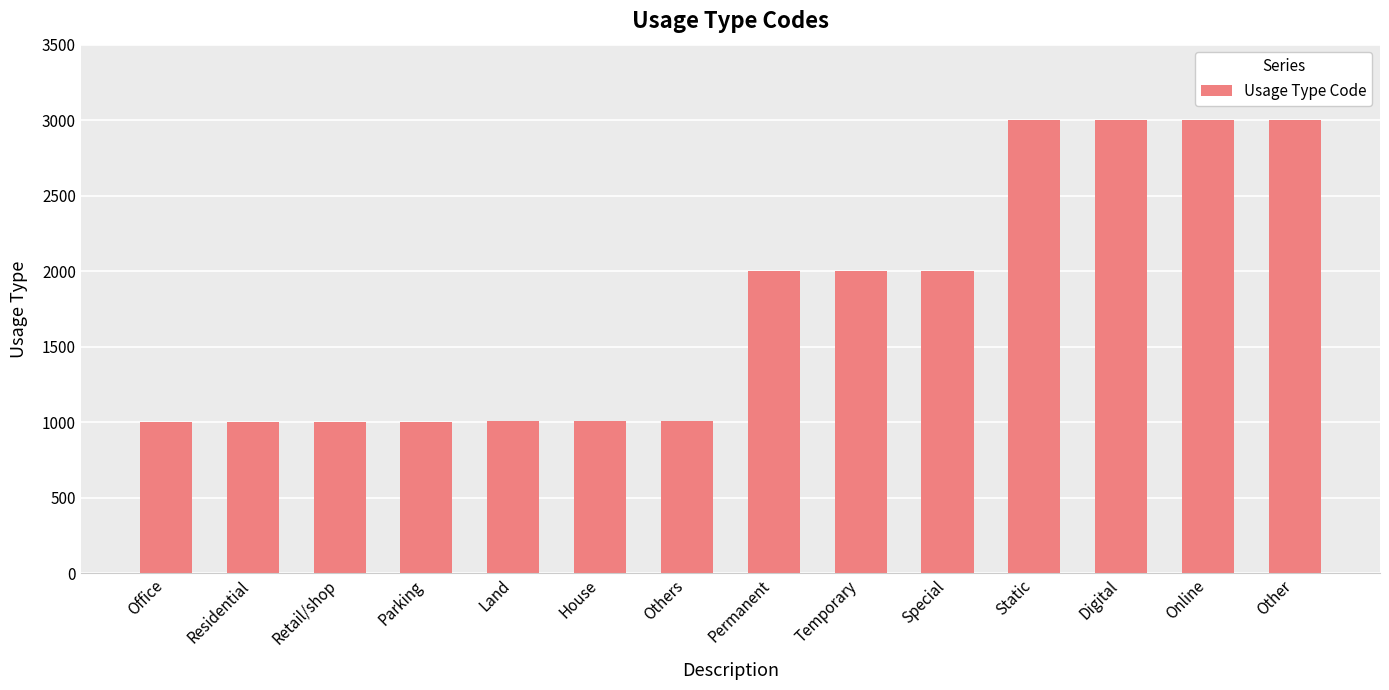

Count the number of data series in this chart.

1